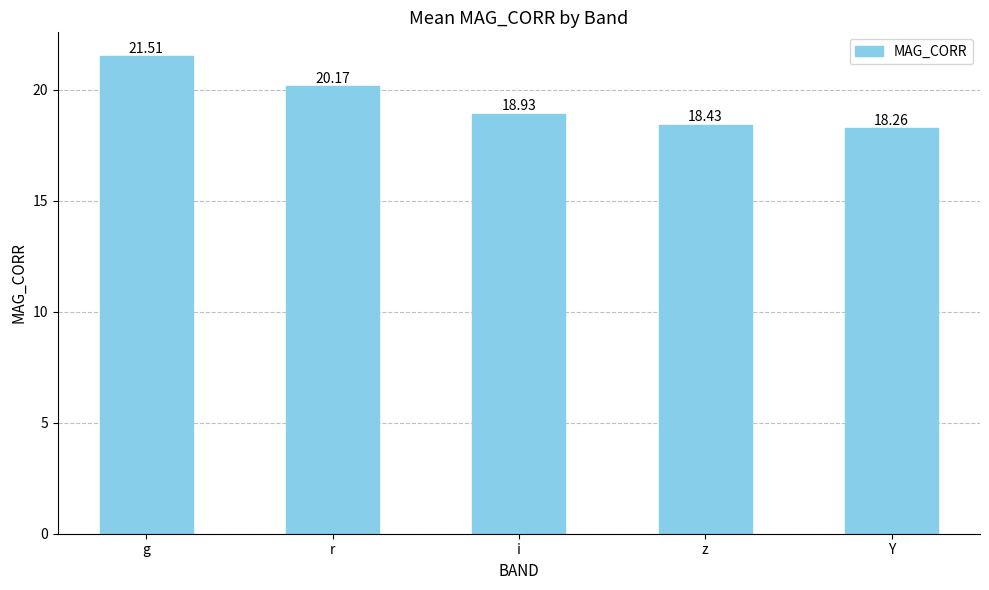

True or false: the data shows 12.0 at g.

False